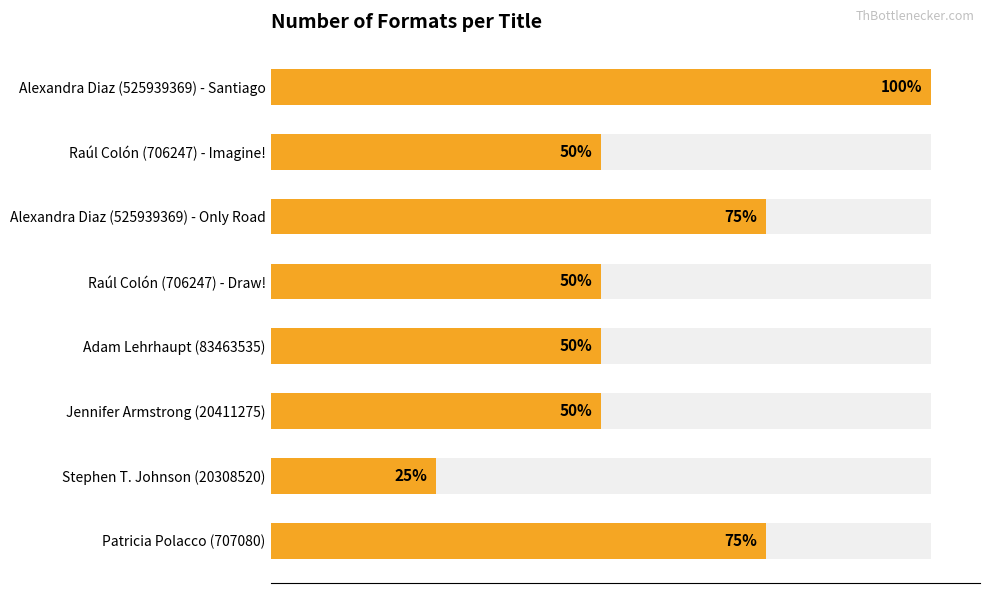

Between Jennifer Armstrong (20411275) and Raúl Colón (706247) - Draw!, which is larger?

Jennifer Armstrong (20411275)